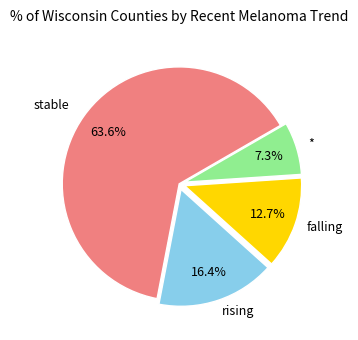

To the nearest percent, what portion does stable represent?

64%